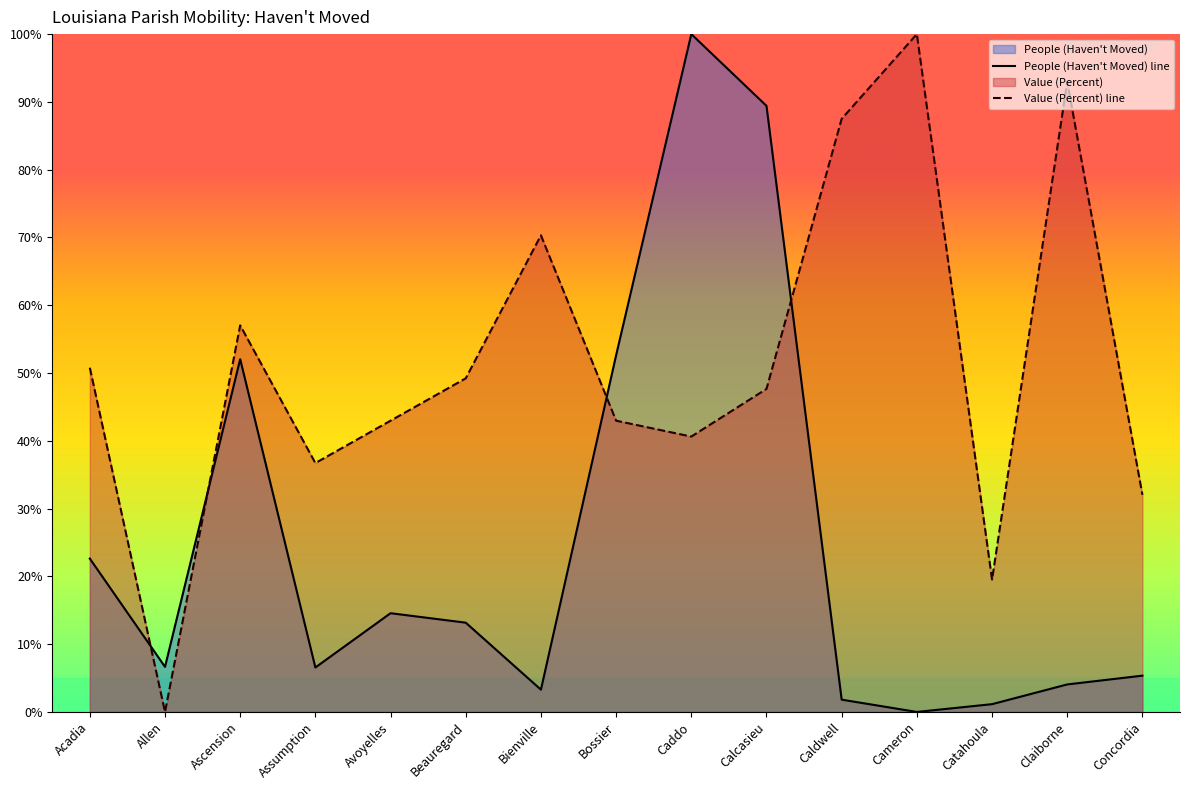

What is the sum of the Value (Percent) line values at Caldwell and Catahoula?

107.0